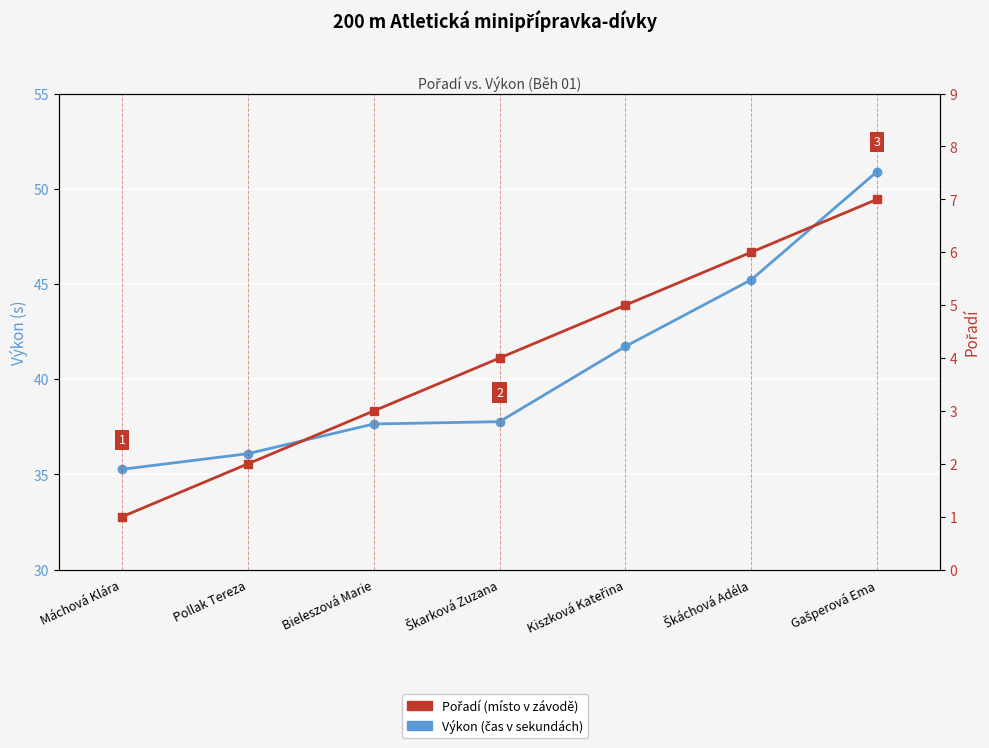

At which category does the chart reach its peak across all series?

Gašperová Ema